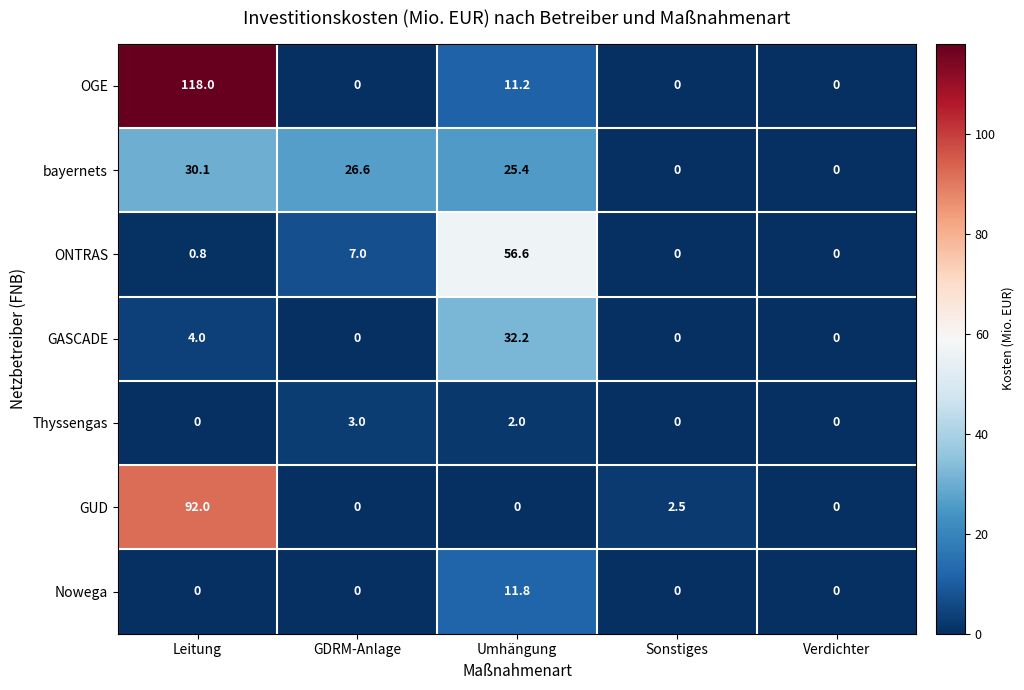

Rank the series by their maximum value, from highest to lowest.

OGE, GUD, ONTRAS, GASCADE, bayernets, Nowega, Thyssengas